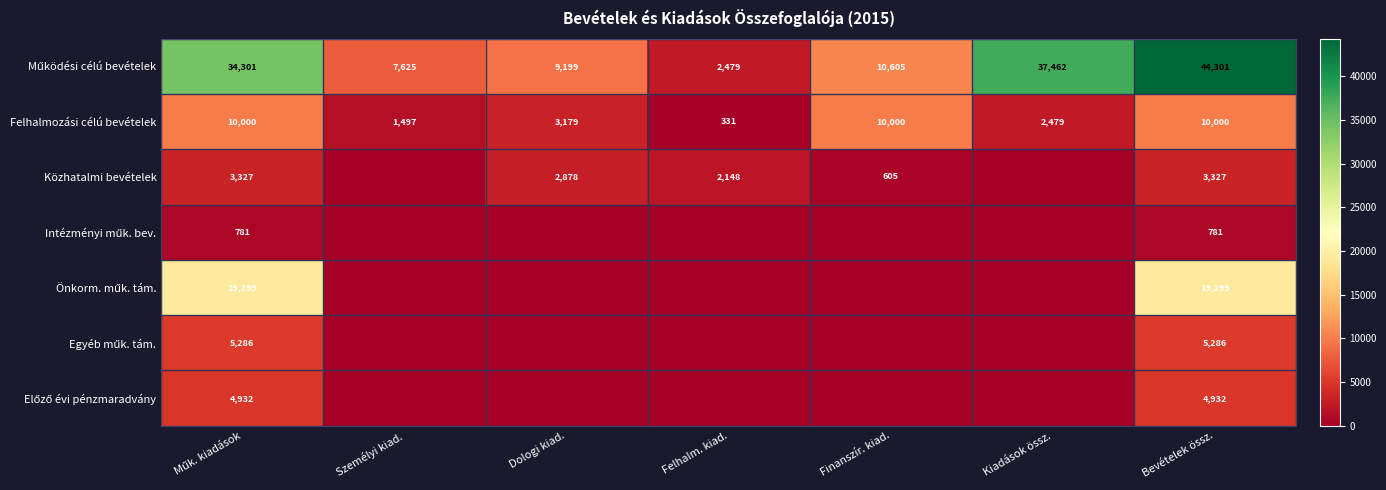

What is the total value across all series at Bevételek össz.?

87926